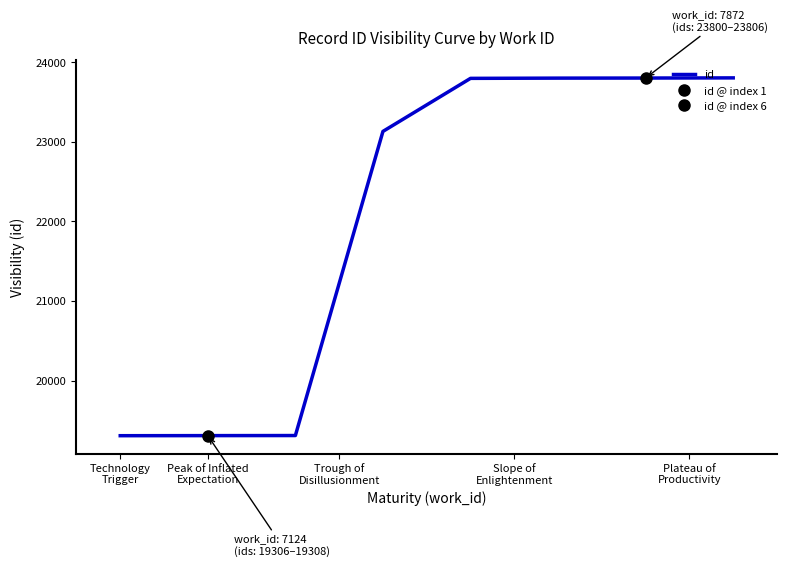

What is the lowest value of the id series?

19306